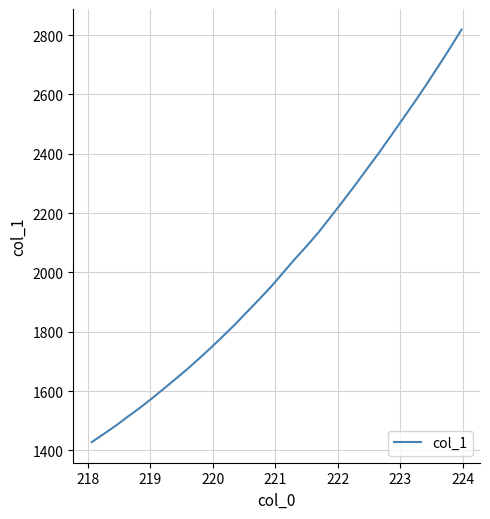

Reading left to right, transcribe all the data shown in this chart.

1427.8	1455.0	1482.7	1513.2	1542.3	1573.9	1606.7	1640.1	1673.8	1709.8	1746.8	1785.2	1824.5	1866.4	1908.1	1950.9	1997.4	2044.1	2088.5	2135.0	2186.1	2237.7	2290.5	2345.2	2399.3	2456.2	2513.4	2571.0	2630.3	2691.8	2754.2	2818.6